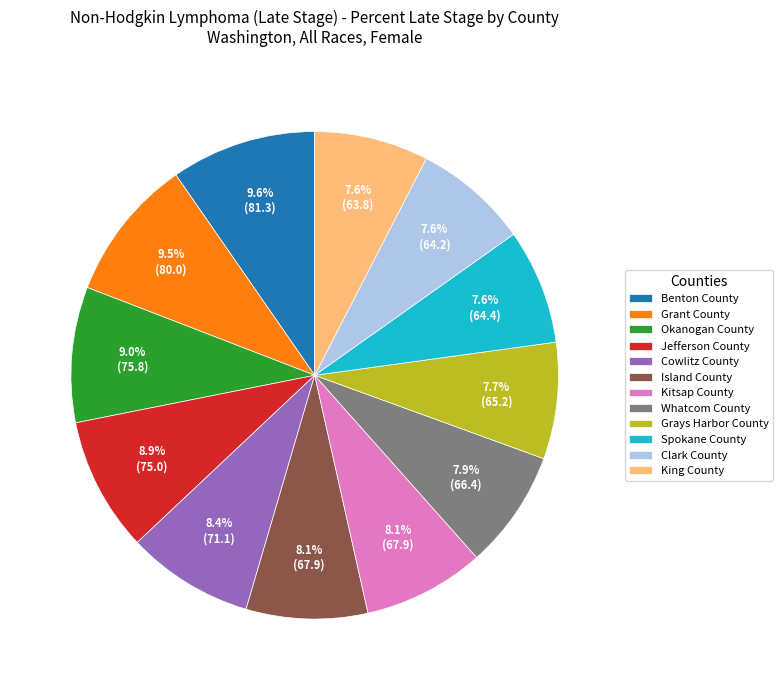

What percentage is NOT represented by Spokane County?

92.4%